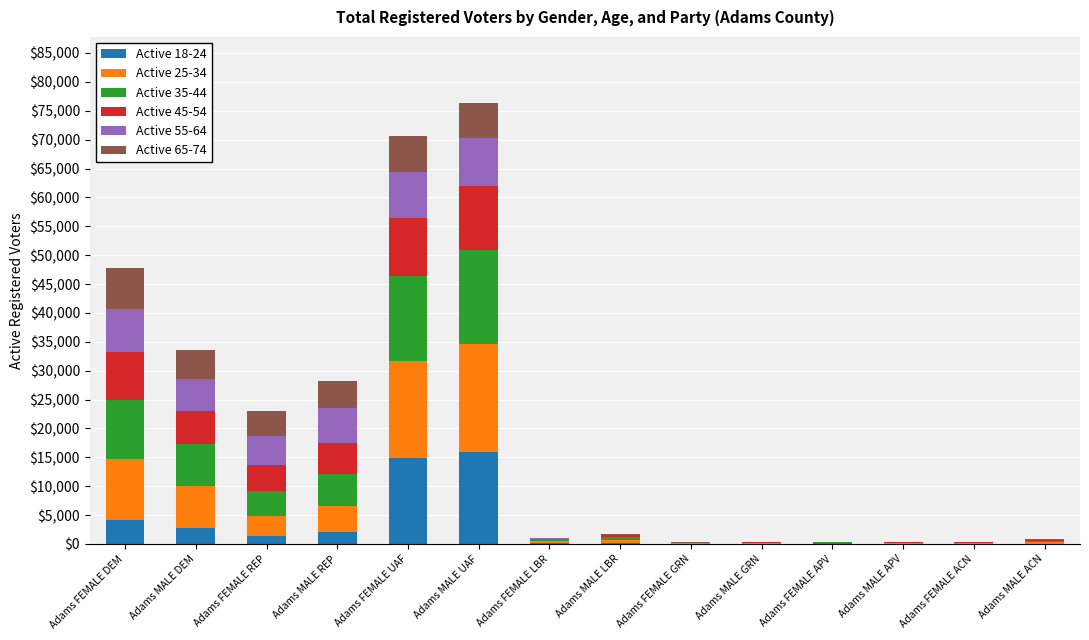

Is it true that Active 18-24 equals 2141 at Adams MALE REP?

True